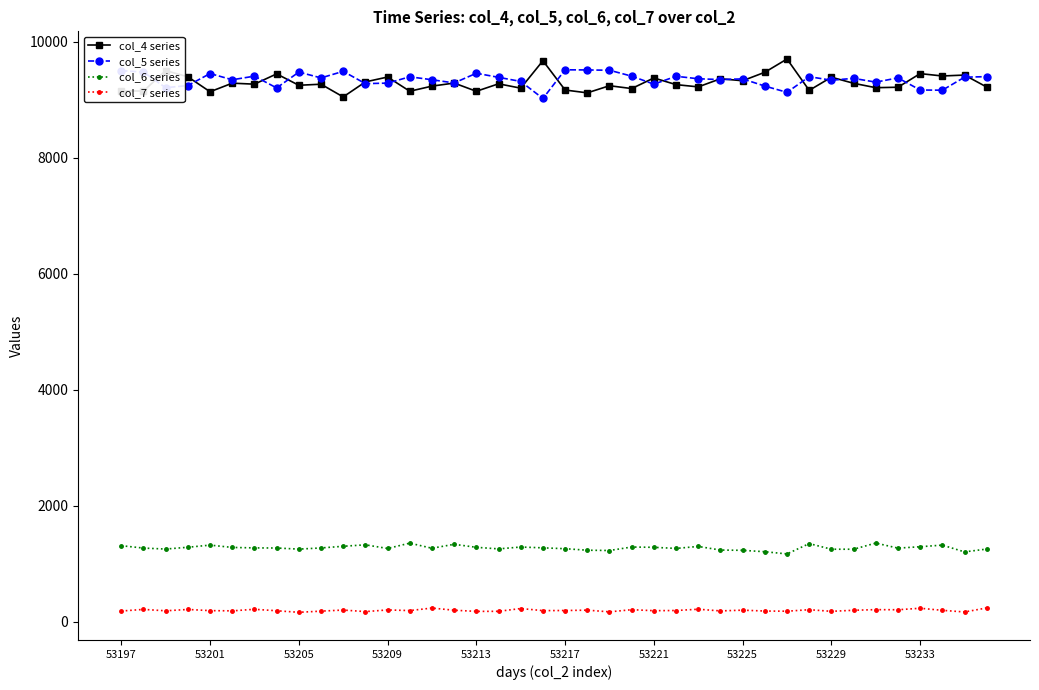

What is the lowest value of the col_4 series series?

9052